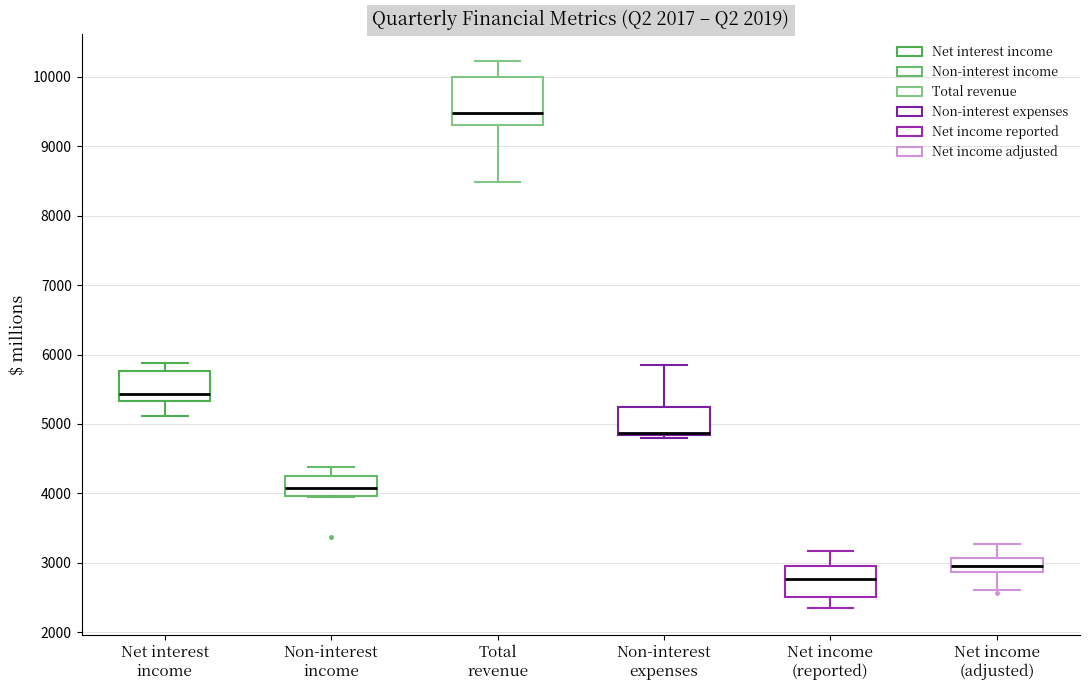

Where is the lower edge of the box for Net interest income on the y-axis? The values are not printed on the chart, so give them approximately, as read against the axis.

5300